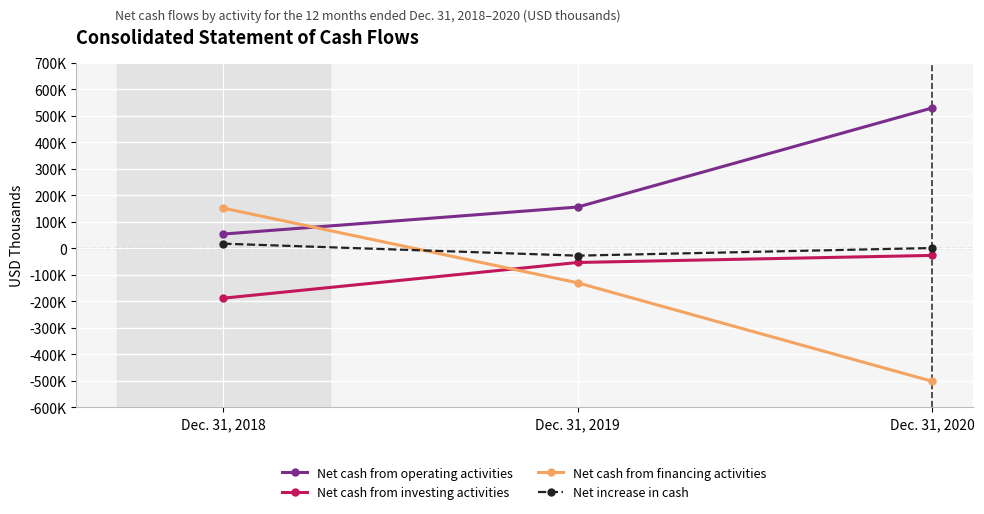

What are all the series names shown in the legend?

Net cash from operating activities, Net cash from investing activities, Net cash from financing activities, Net increase in cash